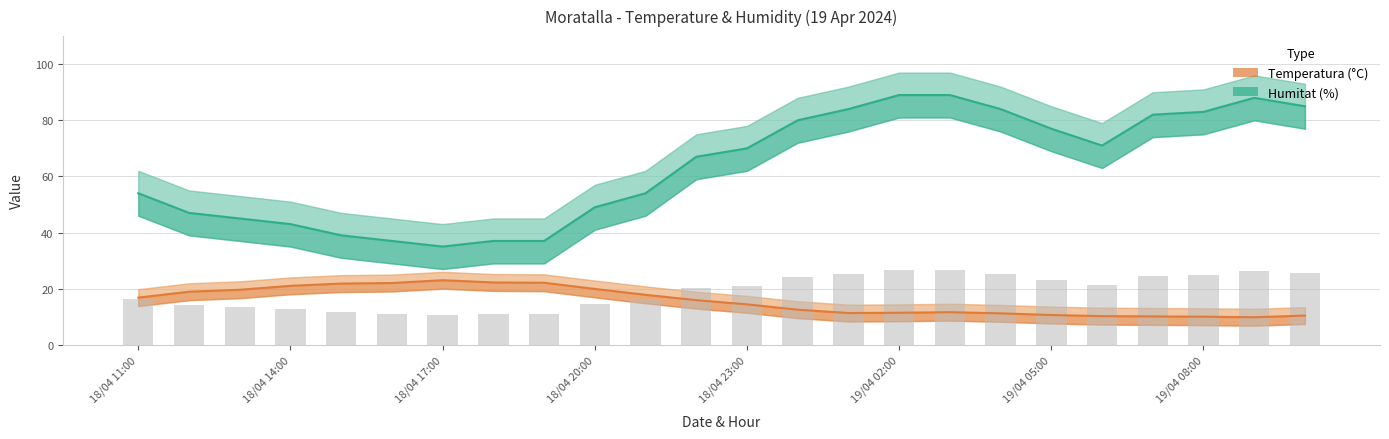

What is the sum of the Temperatura (°C) values at 18/04 14:00 and 18/04 20:00?

40.9